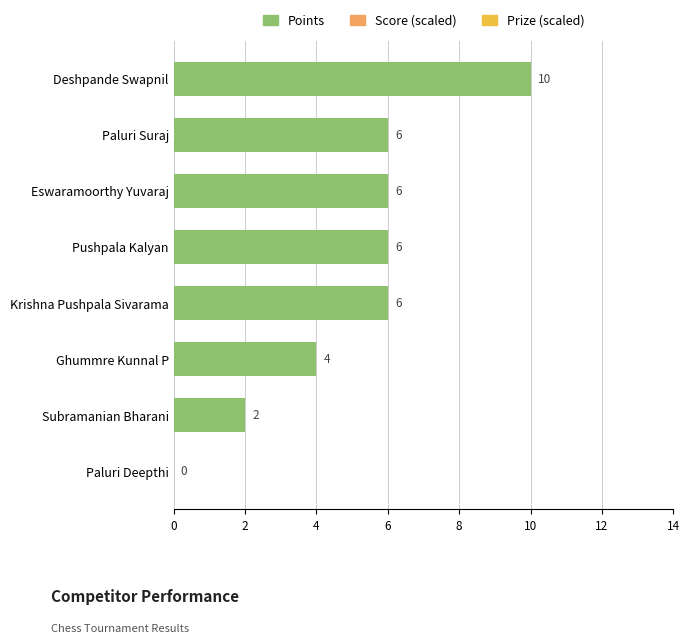

The chart shows a value of 0 at Paluri Deepthi. True or false?

True